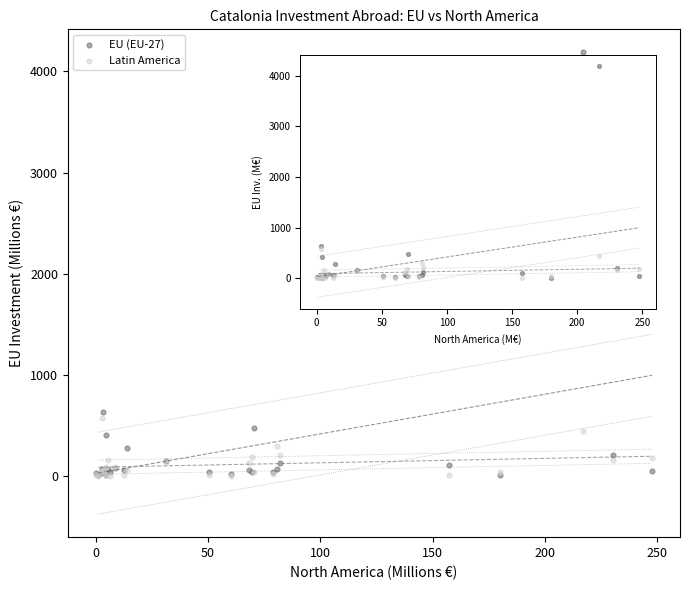

Which series has the largest Y range (max minus min)?

EU (EU-27)